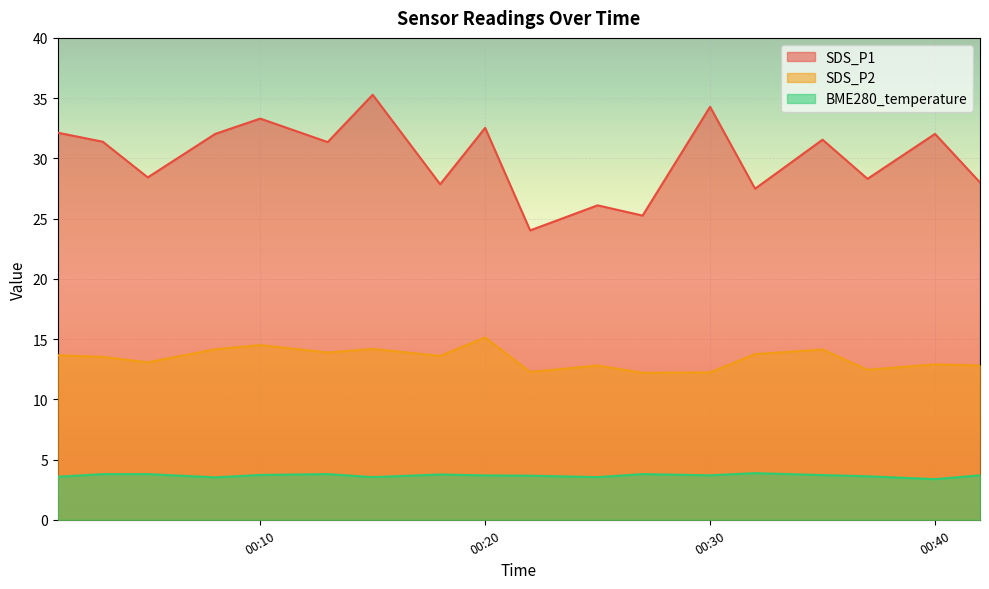

How many interior local valleys does the SDS_P1 series have?

7